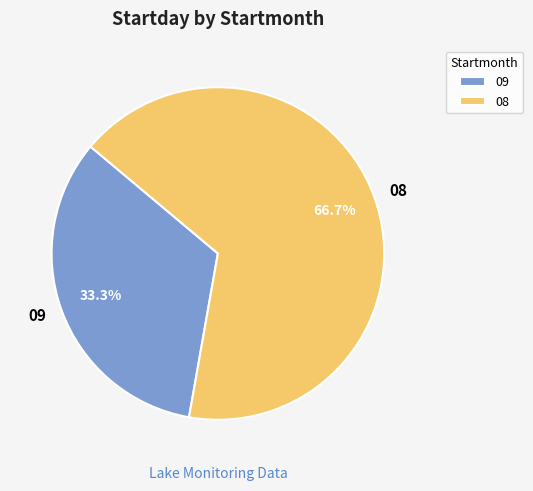

True or false: 08 accounts for 67% of the total.

True